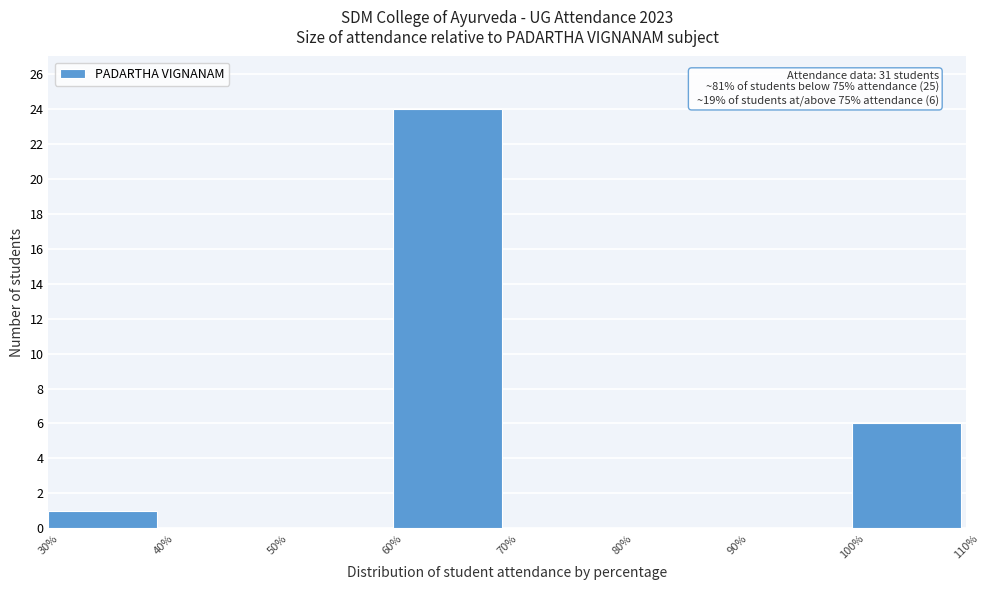

Over which range of the x-axis is the bar tallest?

60% to 70%